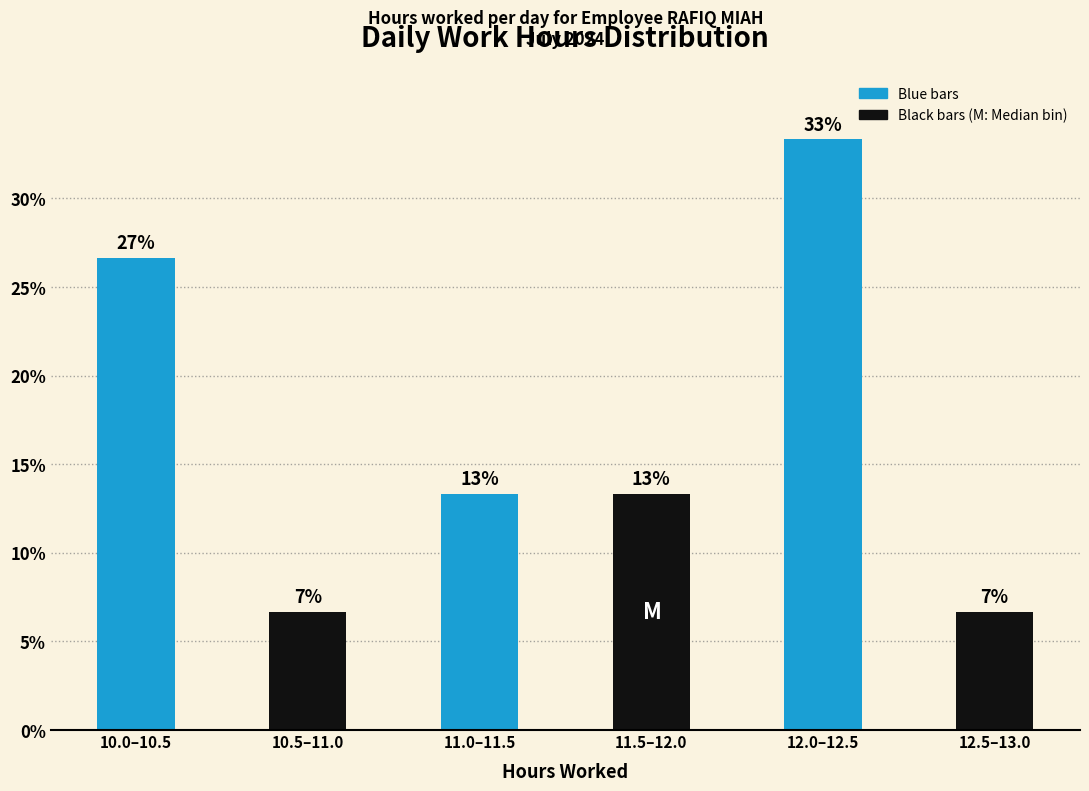

How many bars are there in total?

6